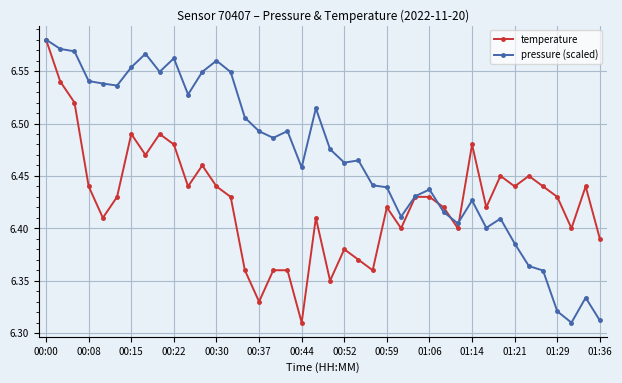

Which series has the largest total across all categories?

pressure (scaled)